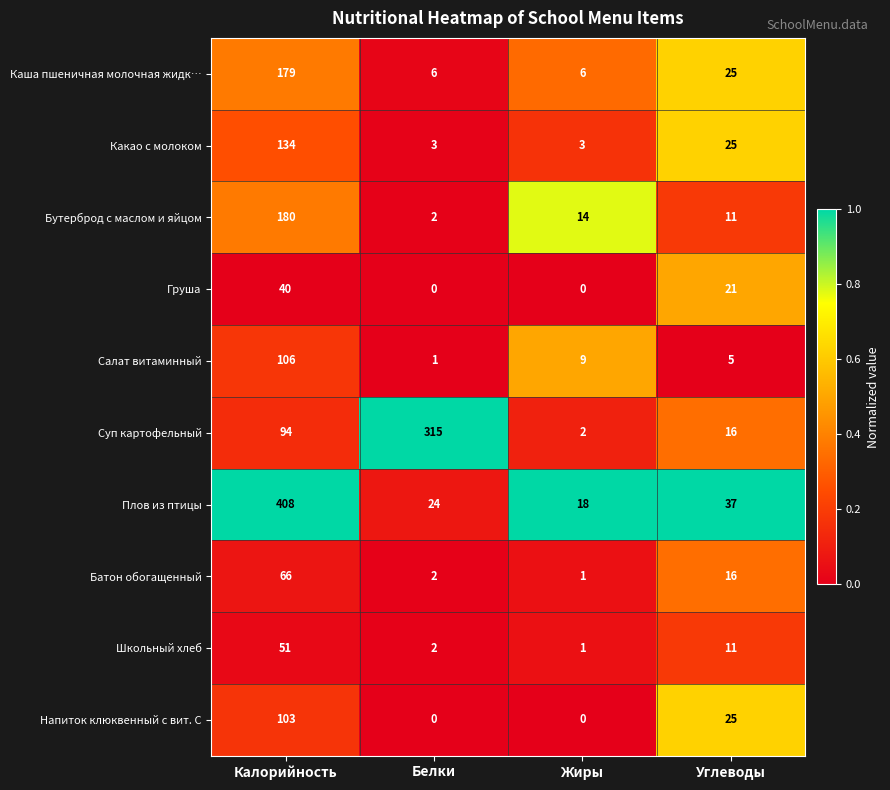

True or false: Бутерброд с маслом и яйцом has a value of 0 at Белки.

False